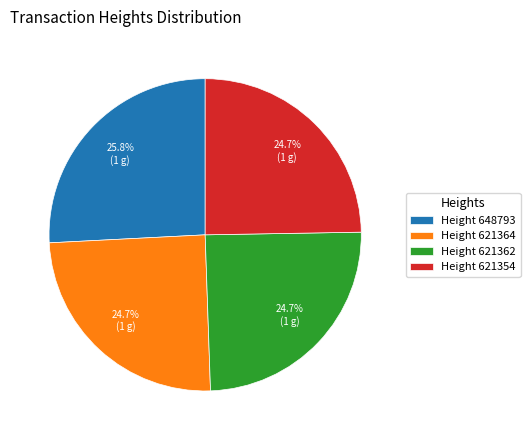

What is the largest slice in the pie chart?

Height 648793